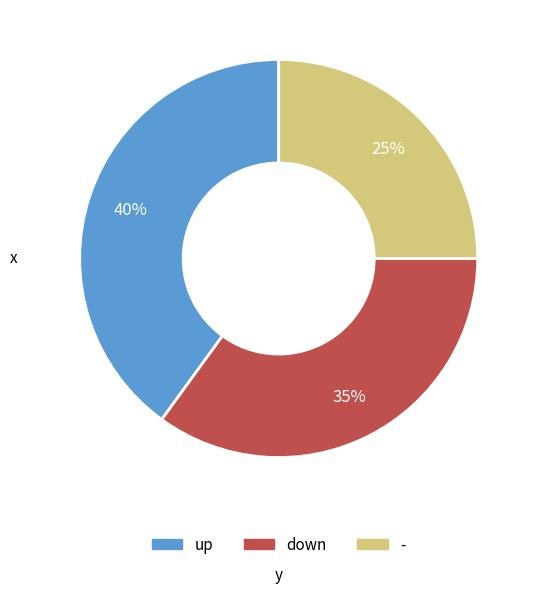

Rank the categories by value from highest to lowest.

up, down, -